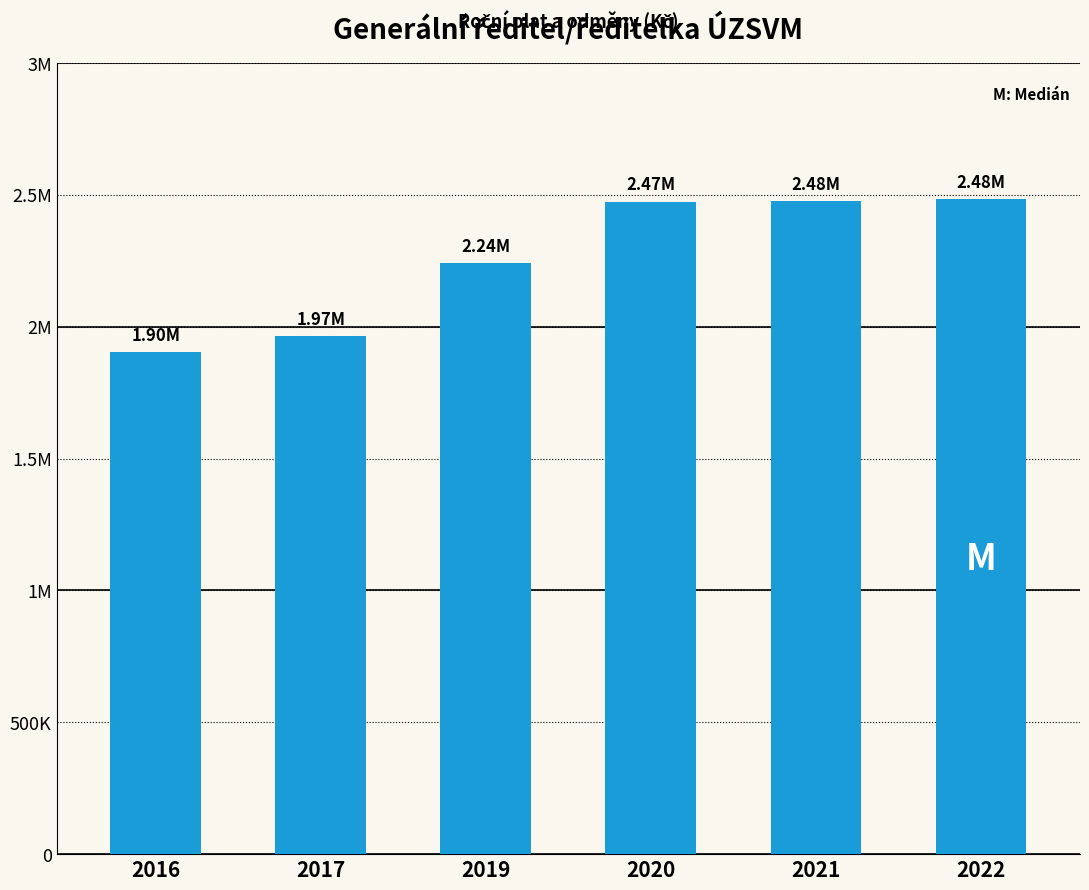

What is the minimum value shown in the chart?

1904123